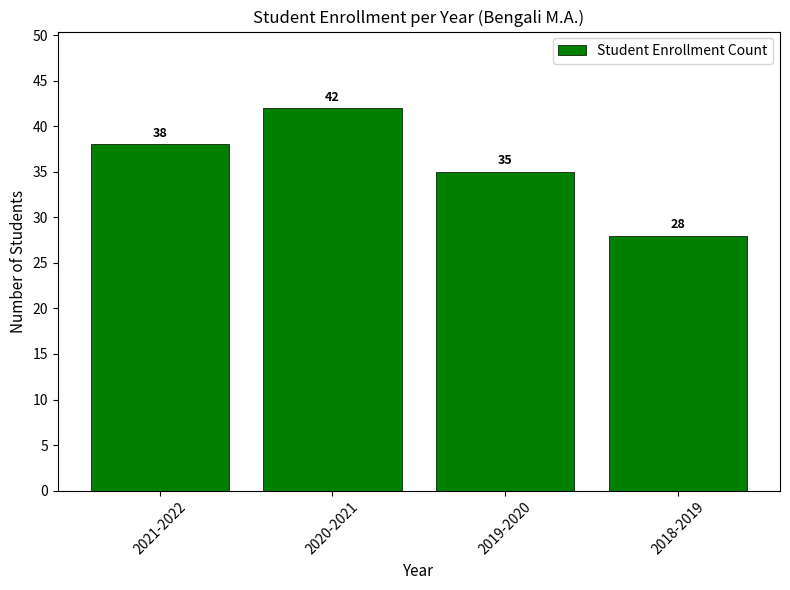

What is the change in value from 2021-2022 to 2018-2019?

-10